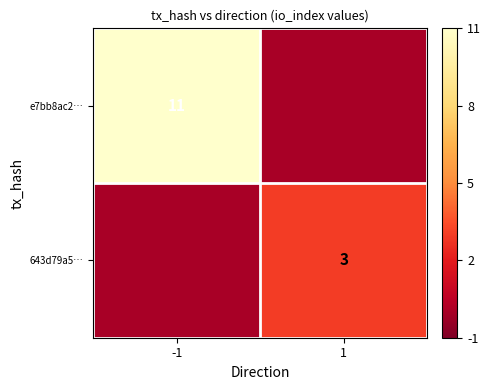

How many categories are shown in the chart?

2